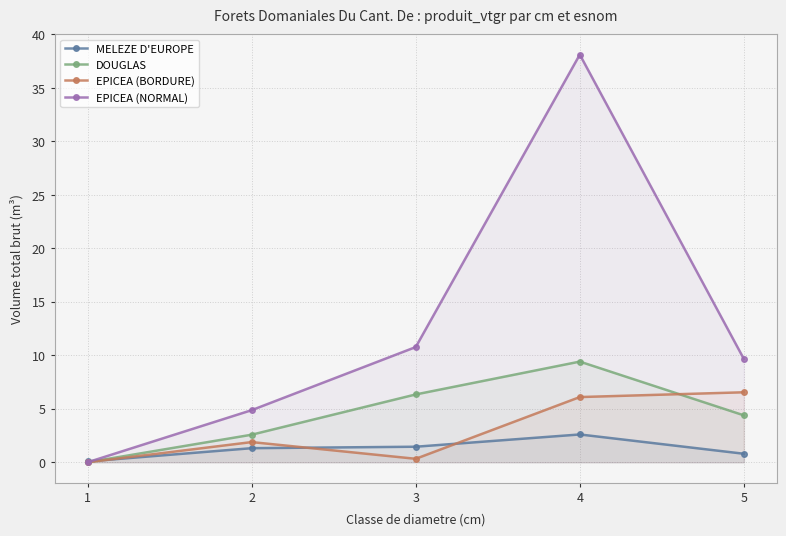

What is the value of the MELEZE D'EUROPE point at the 5th from the left?

0.8